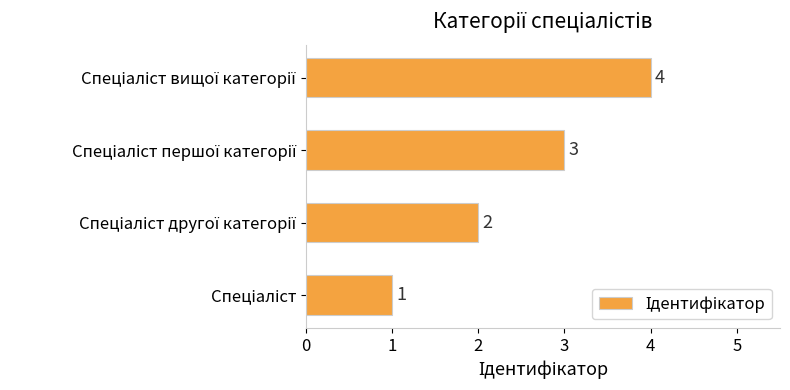

What is the sum of all values?

10